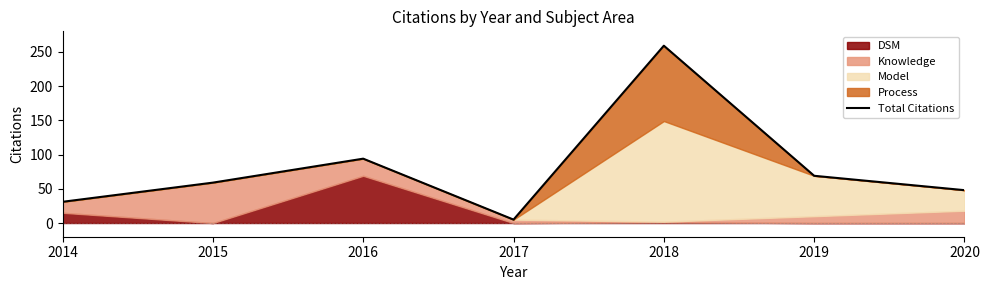

What is the minimum value shown in the chart?

5